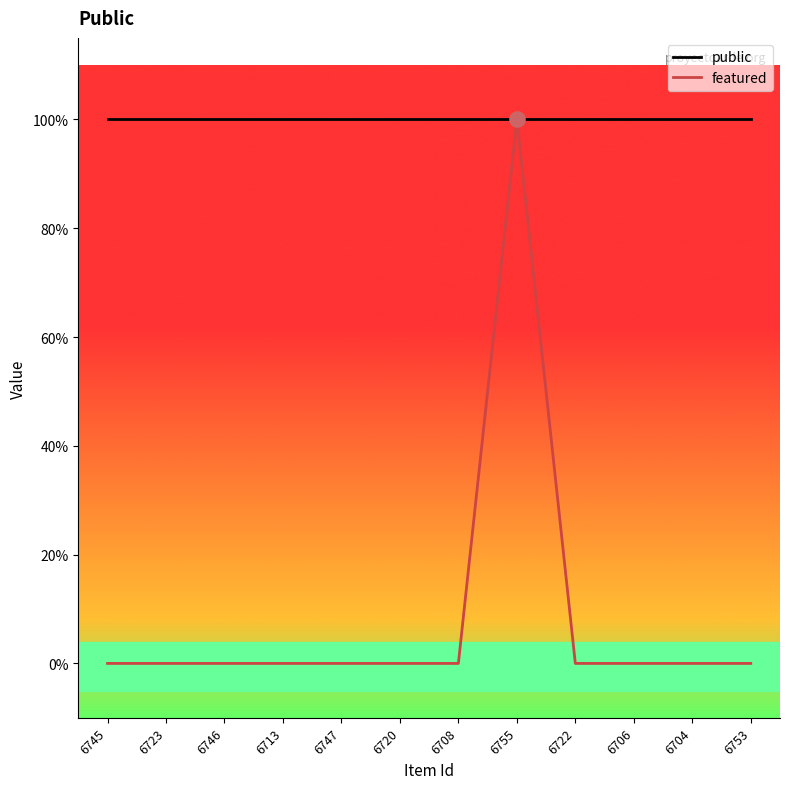

What are all the series names shown in the legend?

public, featured